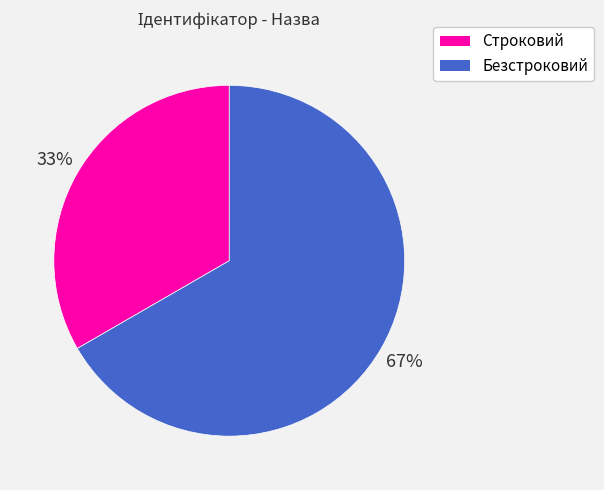

How many segments does this pie chart have?

2